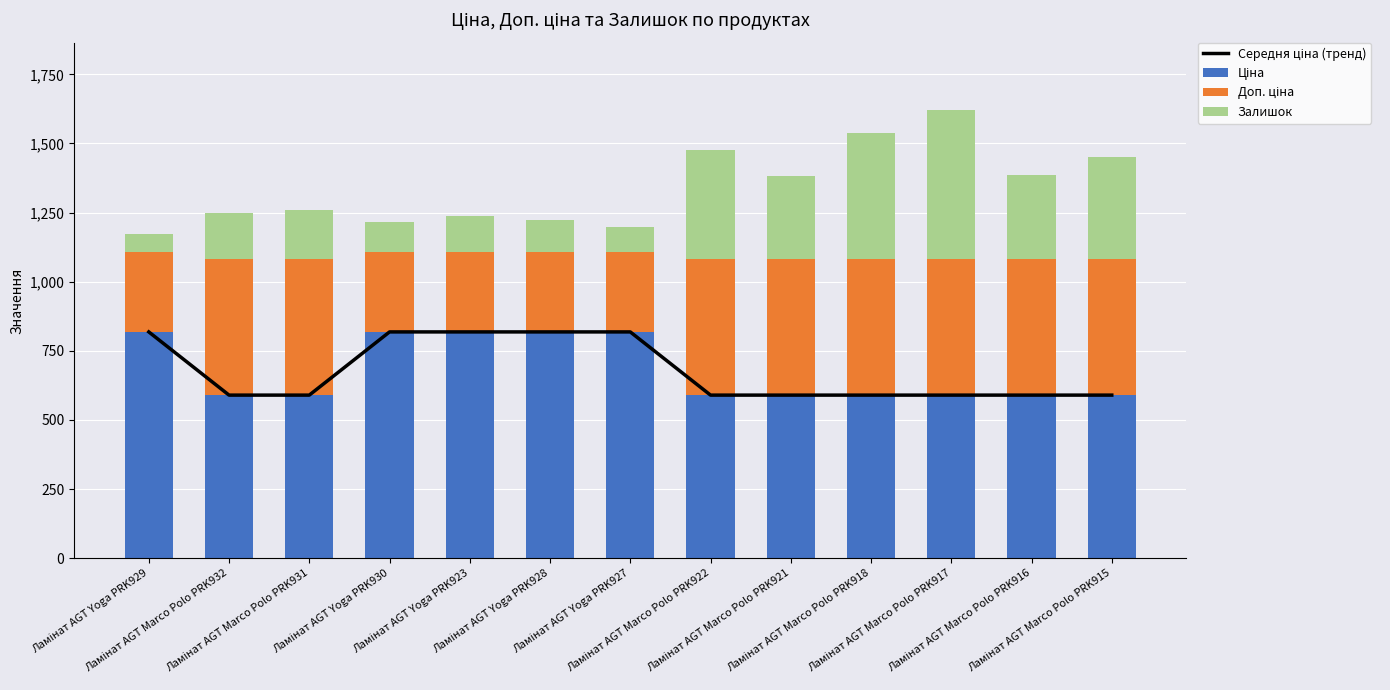

What is the sum of the Середня ціна (тренд) values at Ламінат AGT Marco Polo PRK932 and Ламінат AGT Marco Polo PRK921?

1179.8